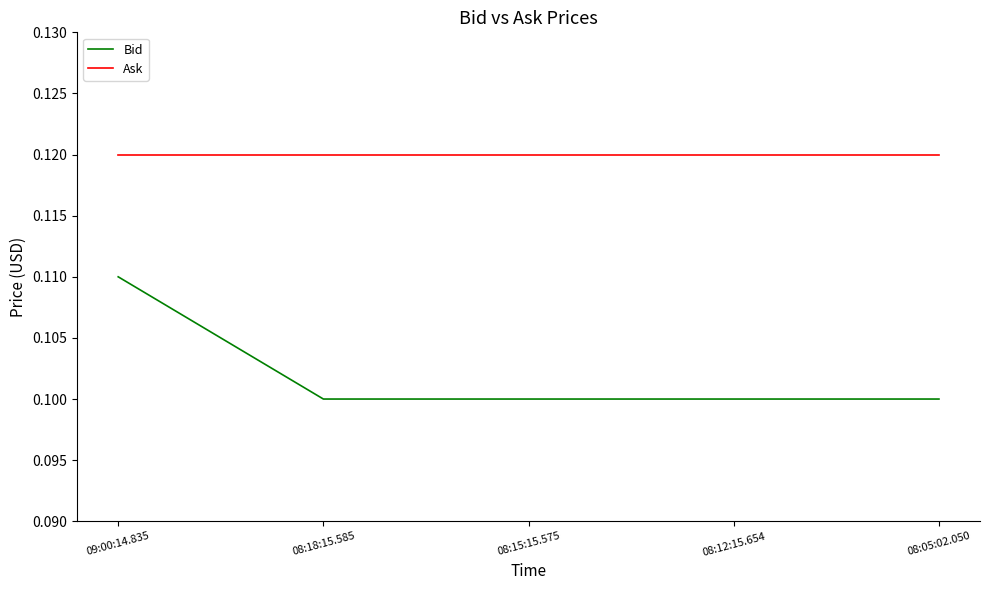

True or false: Ask has a value of 0.0 at 08:12:15.654.

False